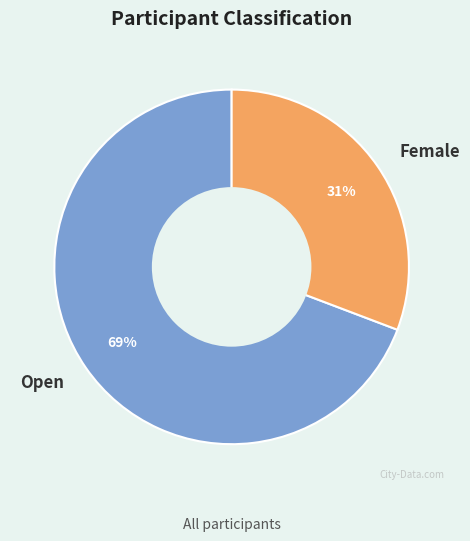

How many slices are in this pie chart?

2